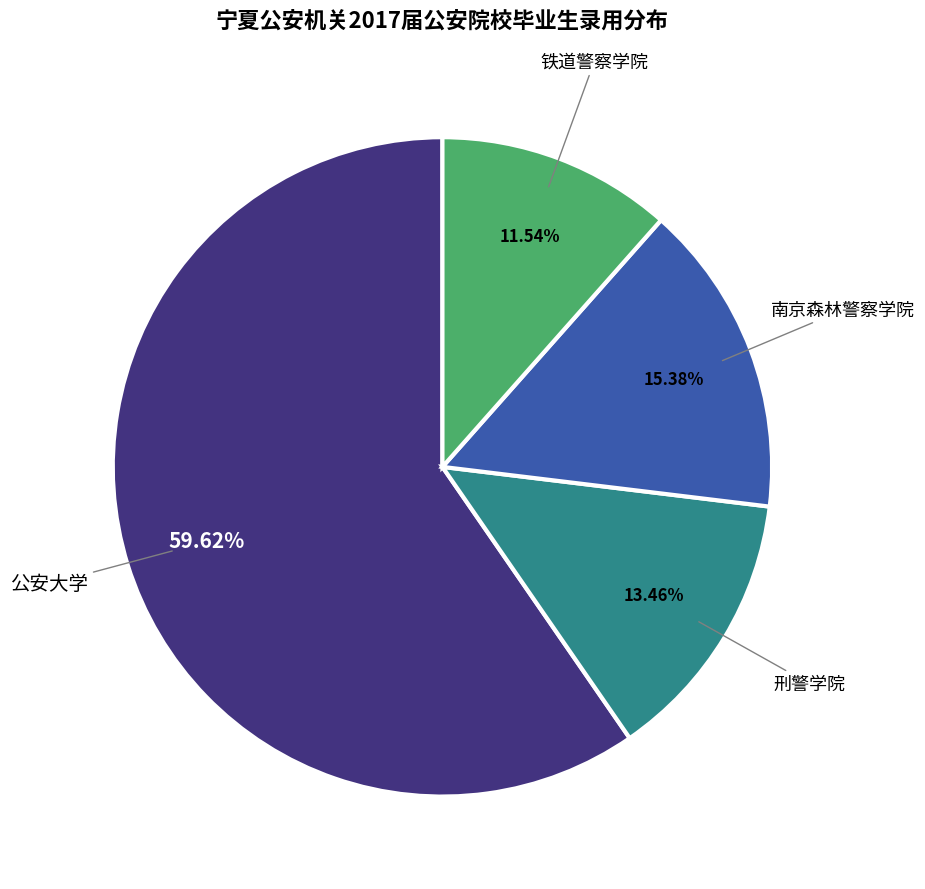

To the nearest percent, what is the difference between the 刑警学院 and 铁道警察学院 slice percentages?

2%